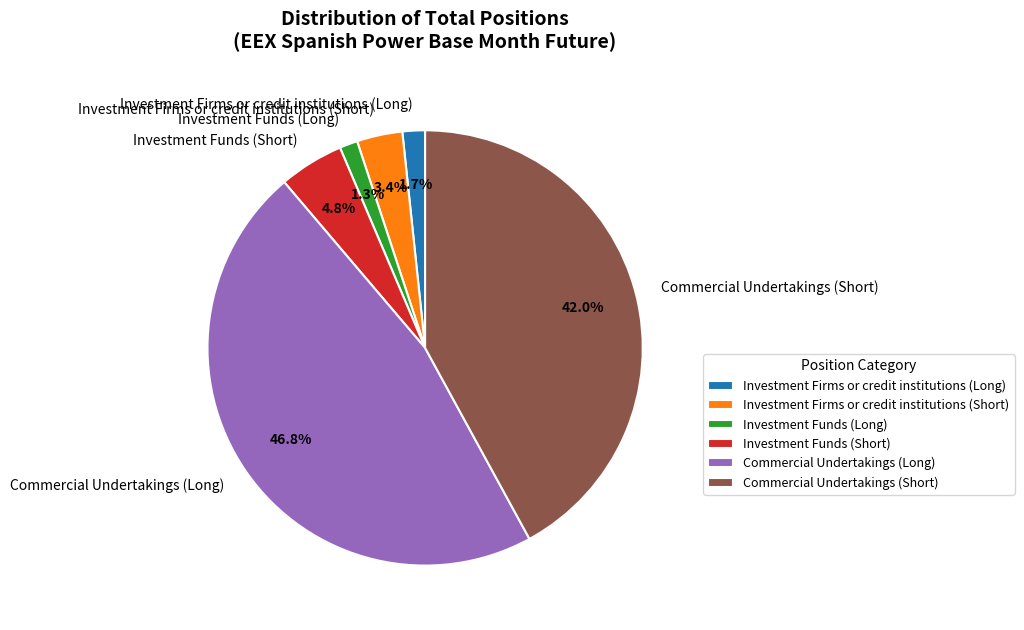

What percentage is NOT represented by Investment Funds (Long)?

98.7%